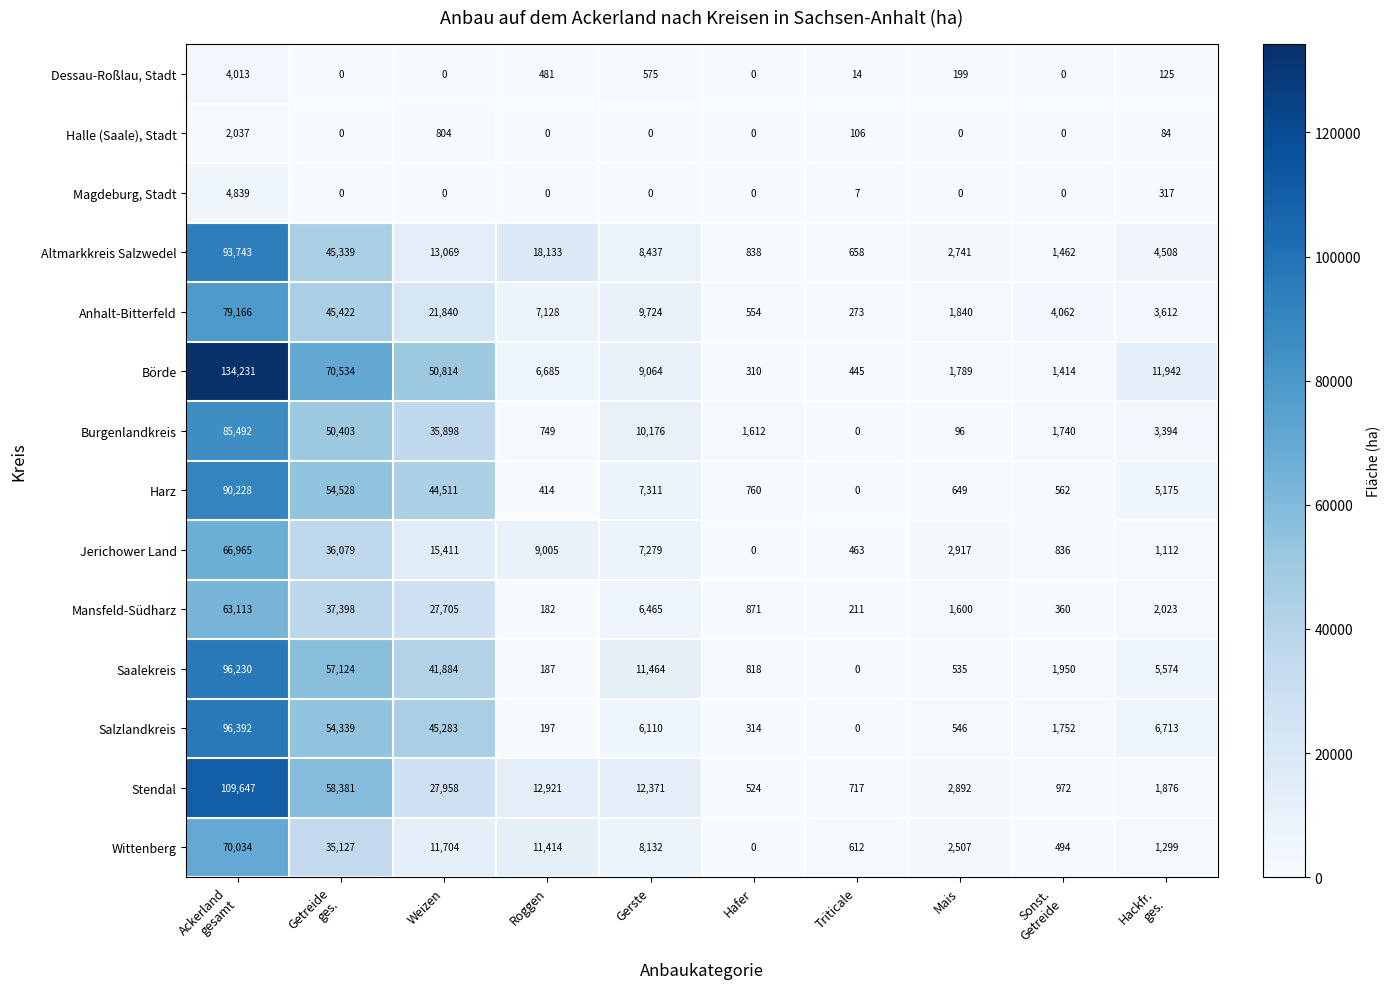

How many data points does each series have?

10